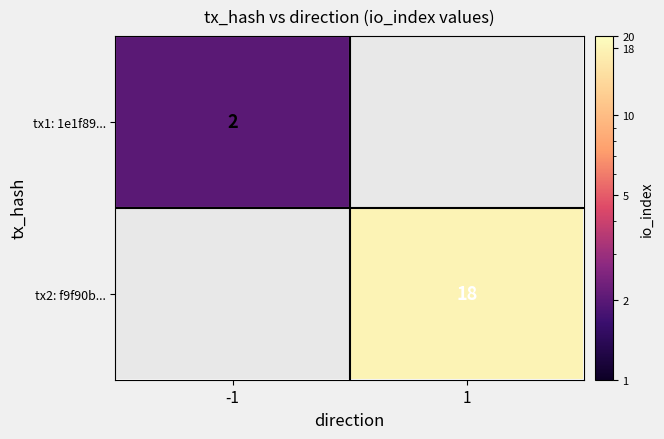

The tx1: 1e1f89... series shows 1 at -1. True or false?

False